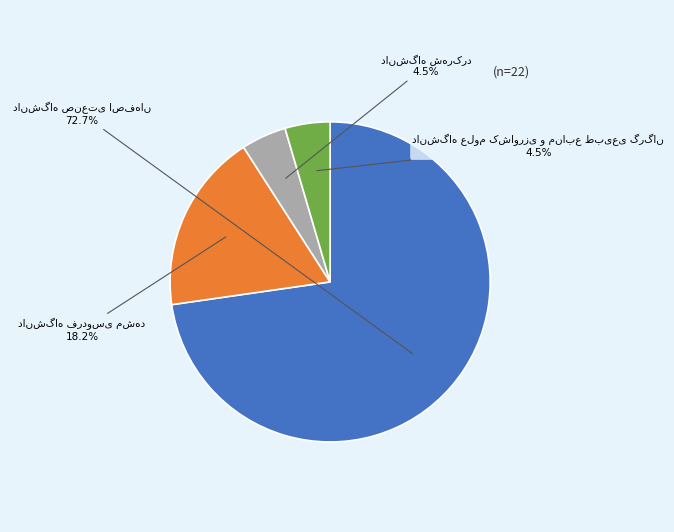

To the nearest percent, what is the average slice percentage?

25%